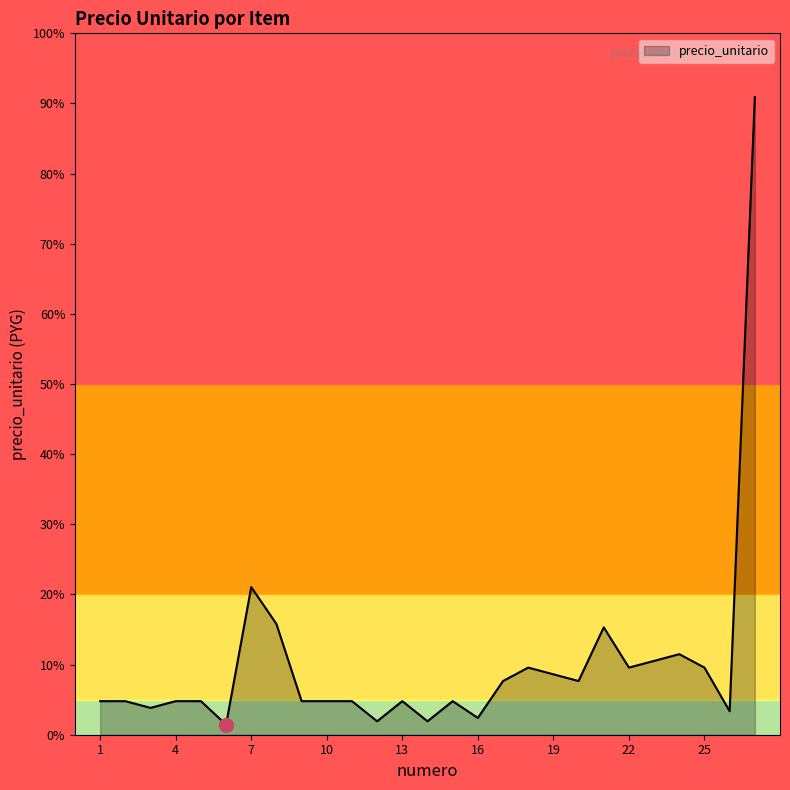

Does the chart have visible grid lines?

No